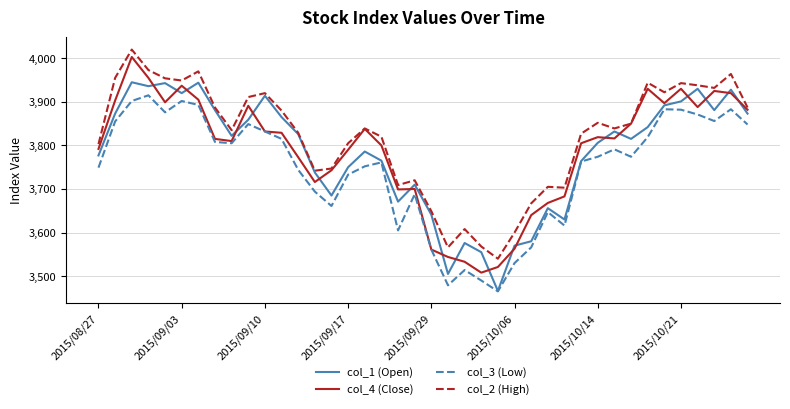

What is the minimum value for col_1 (Open)?

3466